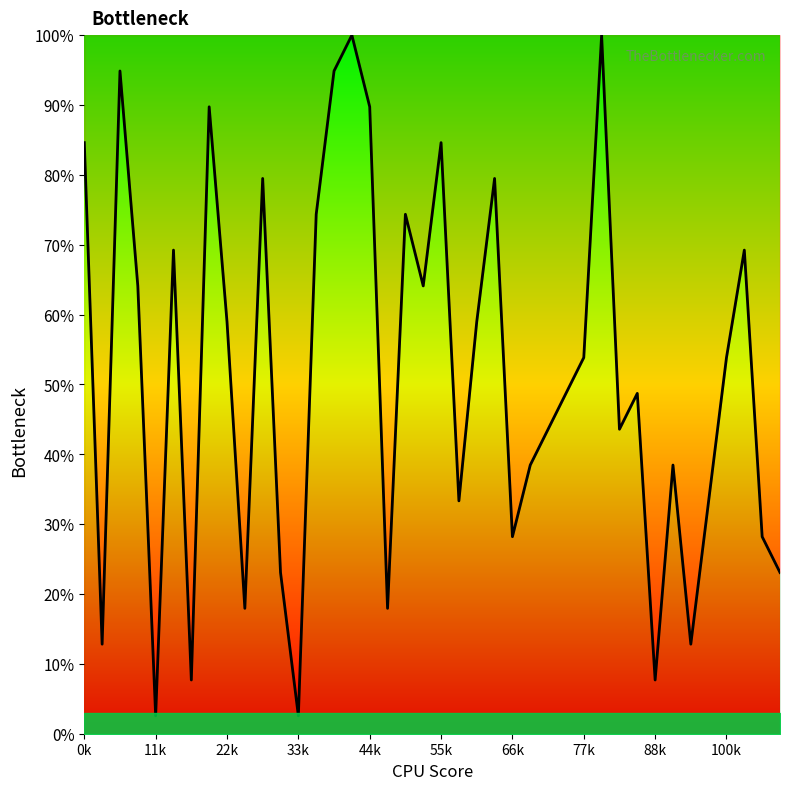

How many distinct data groups are displayed?

1